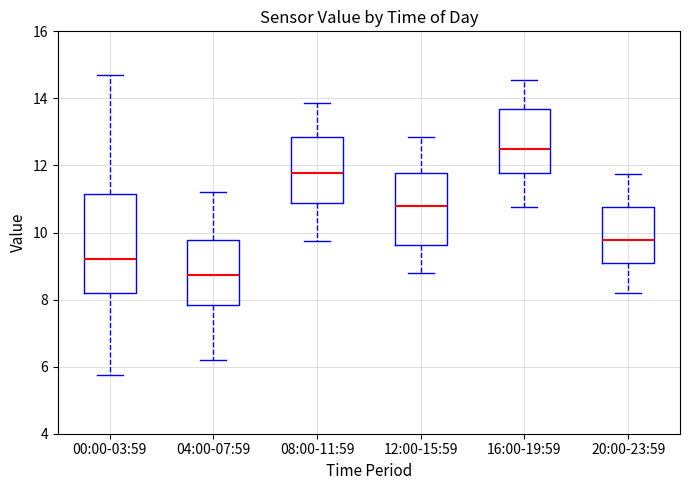

Comparing the boxes themselves (not the whiskers), which one is the tallest?

00:00-03:59